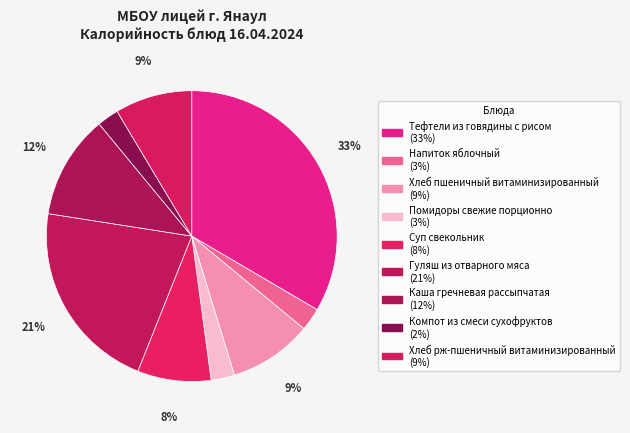

What percentage is NOT represented by Тефтели из говядины с рисом?

66.6%